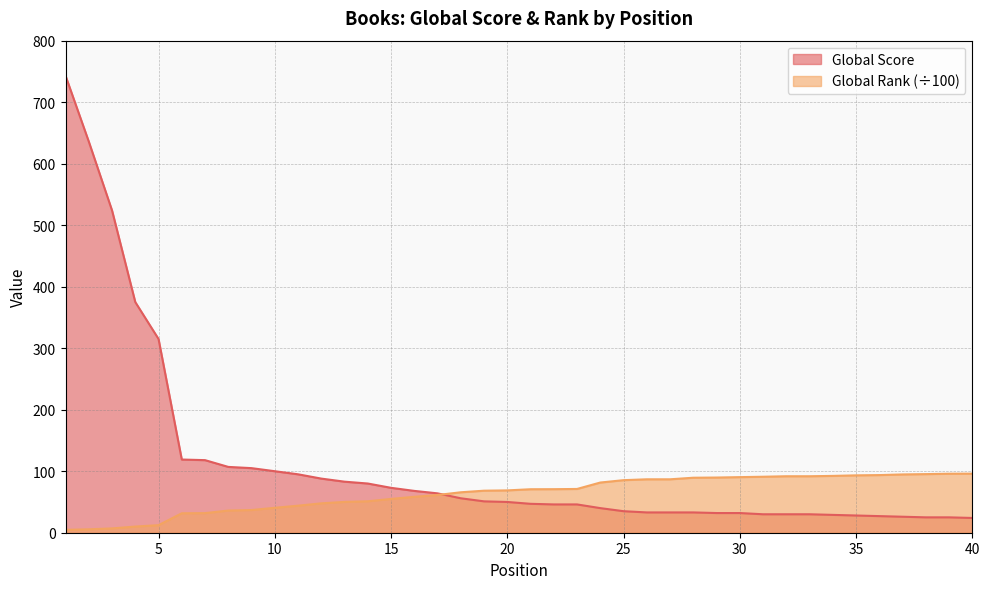

At which label does Global Rank (÷100) first exceed 70?

21